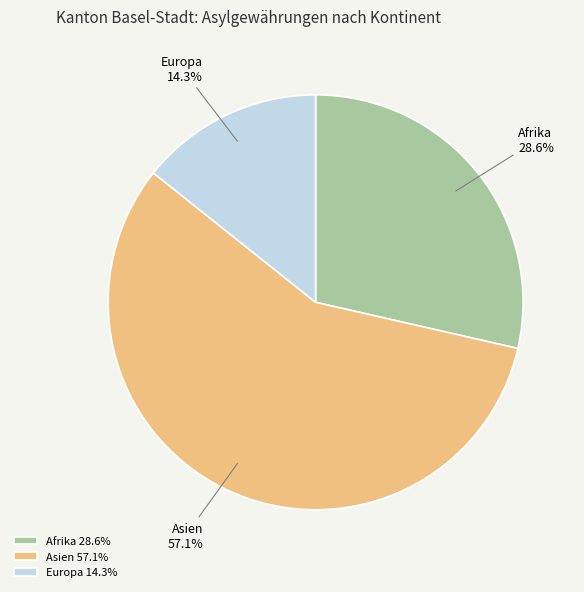

Is it true that Afrika is 29% of the pie?

True